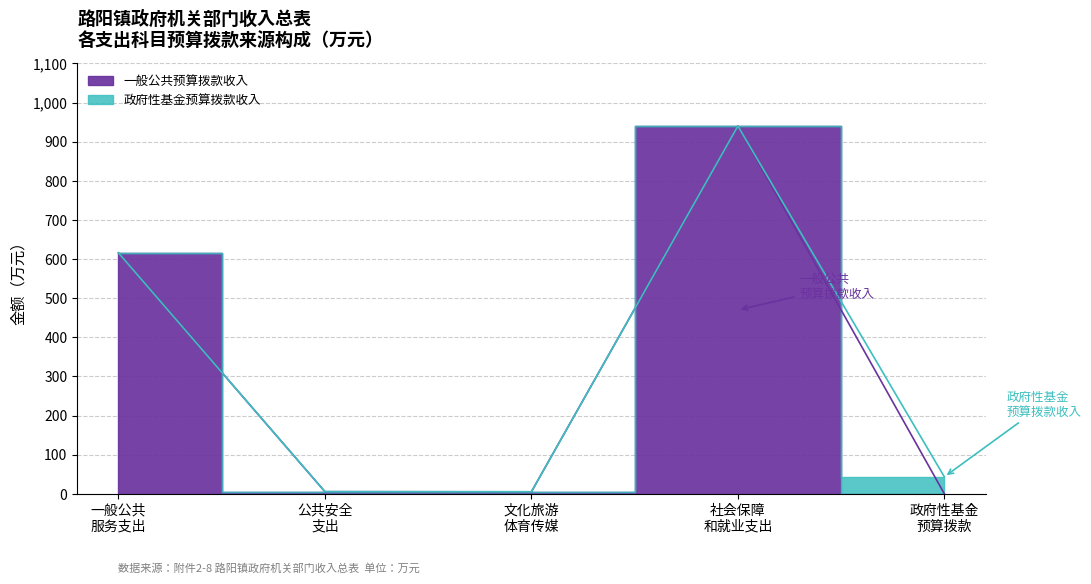

At which category is the sum across all series the highest?

社会保障 和就业支出